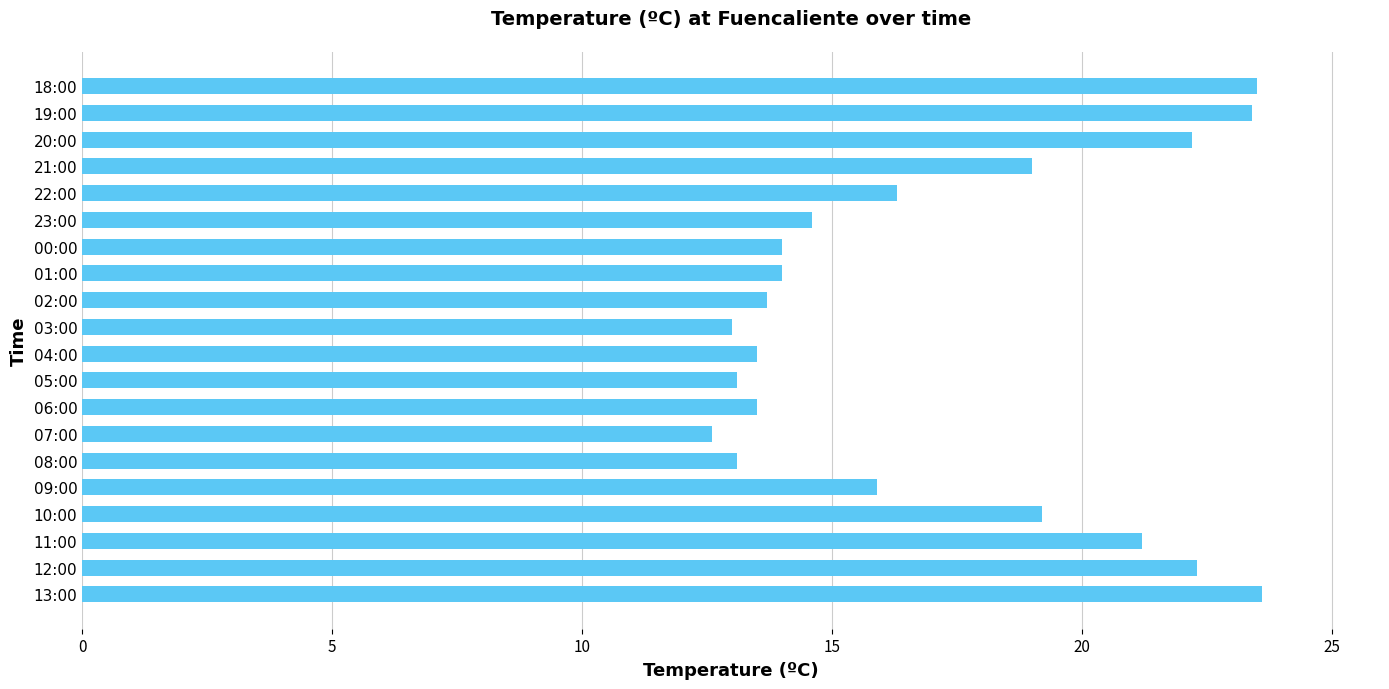

The chart shows a value of 7.5 at 03:00. True or false?

False